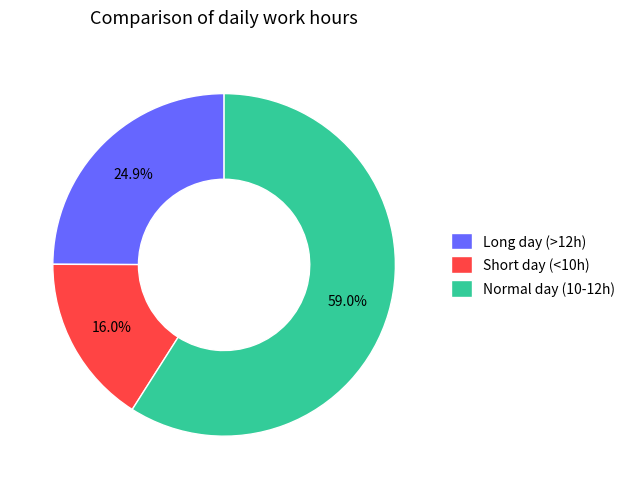

How many segments does this pie chart have?

3